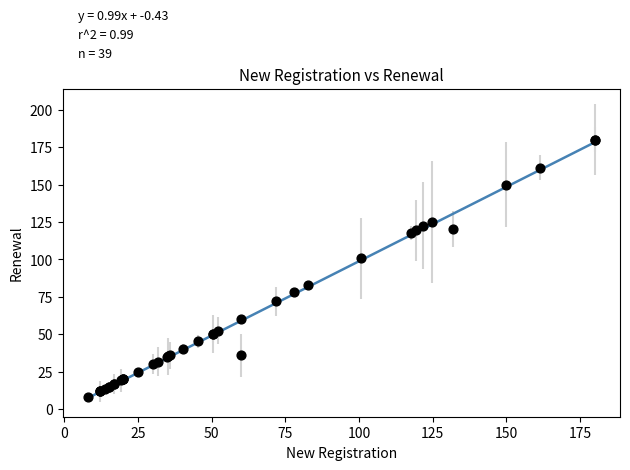

What Y value in the scatter plot is closest to 93?

100.7